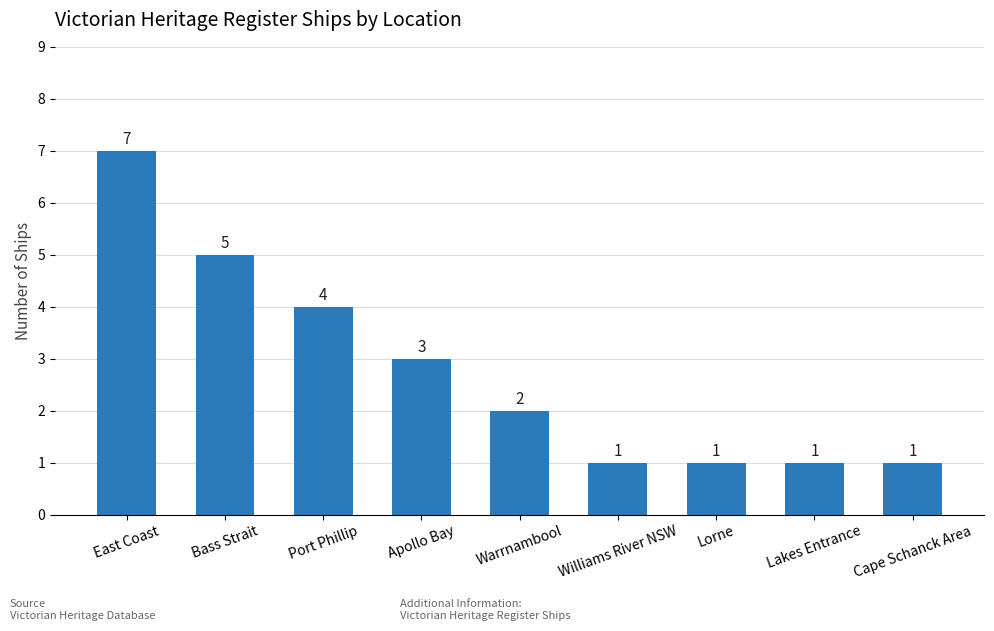

Where does the data first go above 2?

East Coast